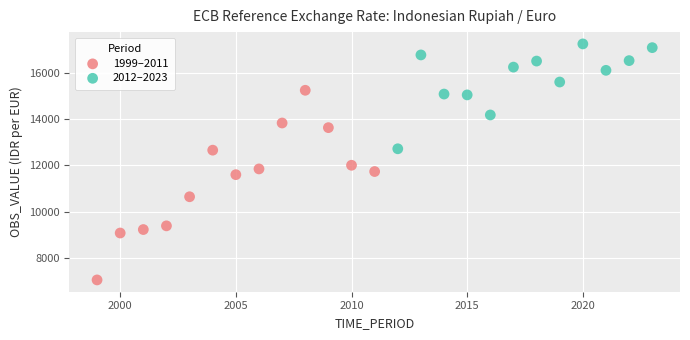

Which series has the largest Y range (max minus min)?

1999–2011